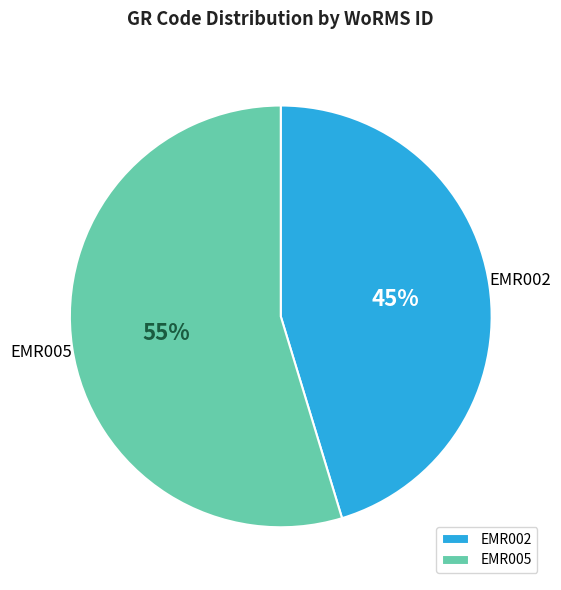

Which category has the smallest portion of the pie?

EMR002